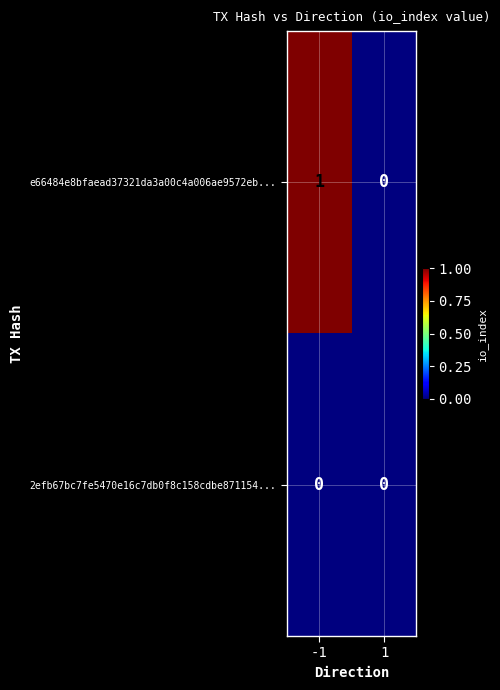

Which series has the widest spread of values?

e66484e8bfaead37321da3a00c4a006ae9572eb...